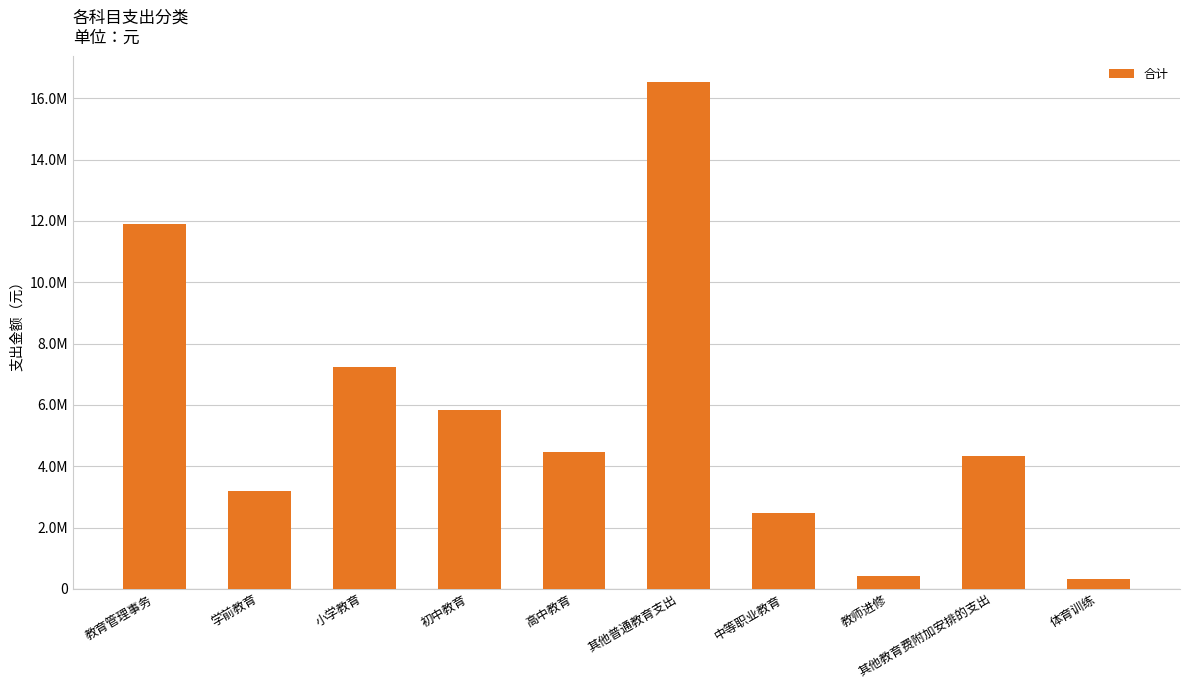

What is the value of the 10th bar from the left?

328466.8